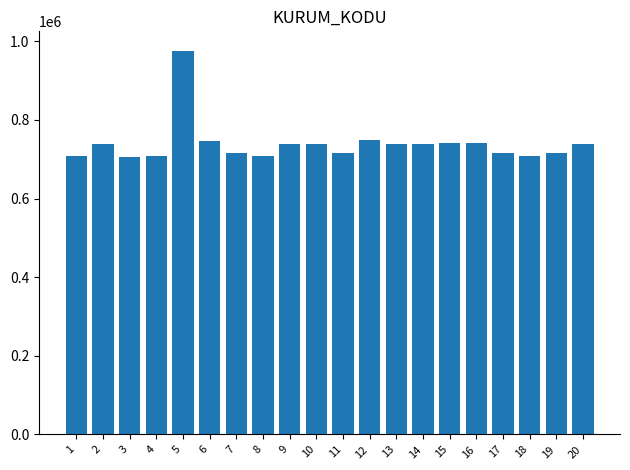

How many bars are there in total?

20